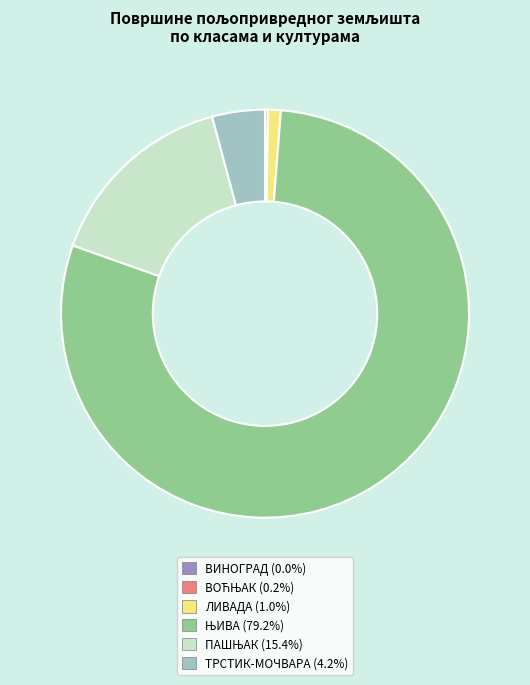

Is there a majority slice in this chart?

Yes